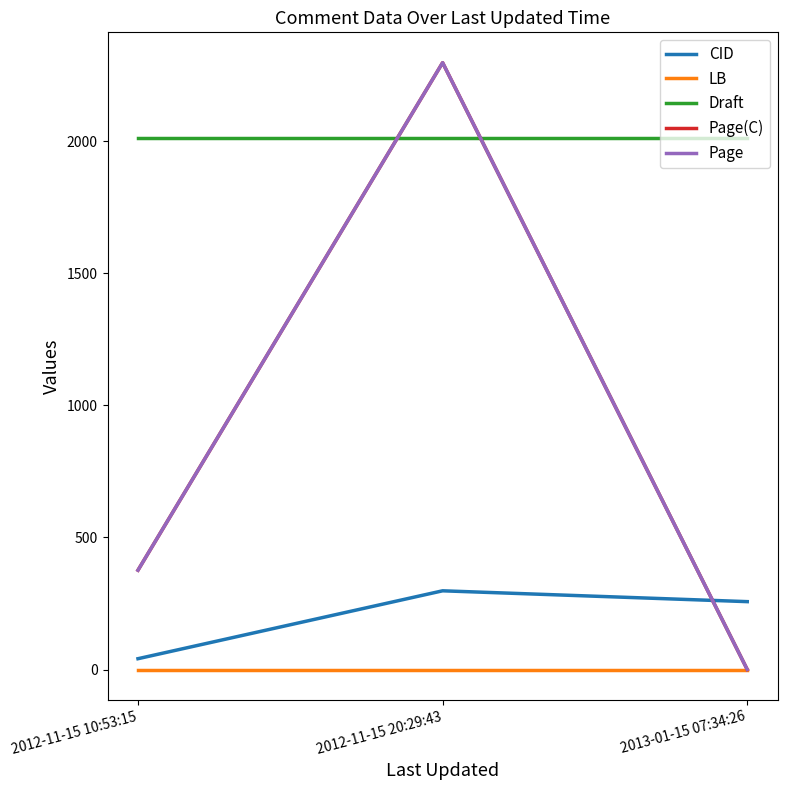

Read the CID value at 2012-11-15 10:53:15.

41.0